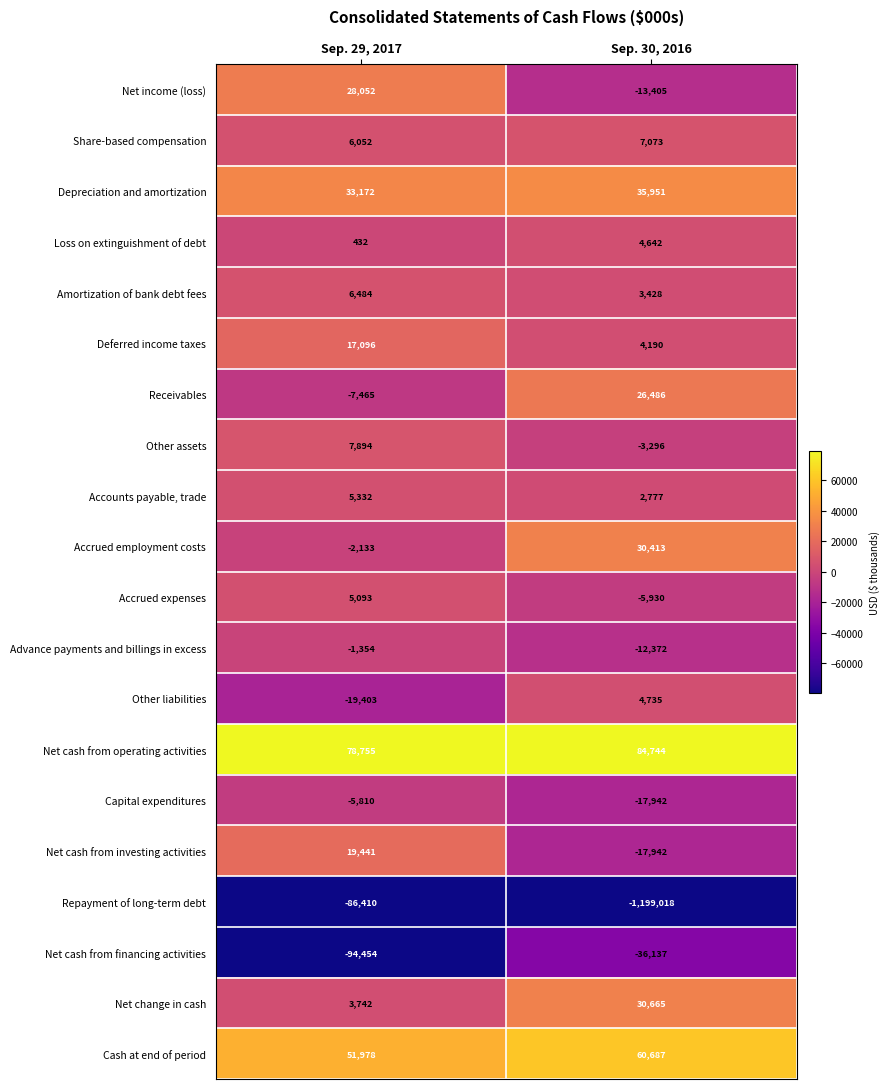

What is the difference between the Net income (loss) values at Sep. 29, 2017 and Sep. 30, 2016?

41457